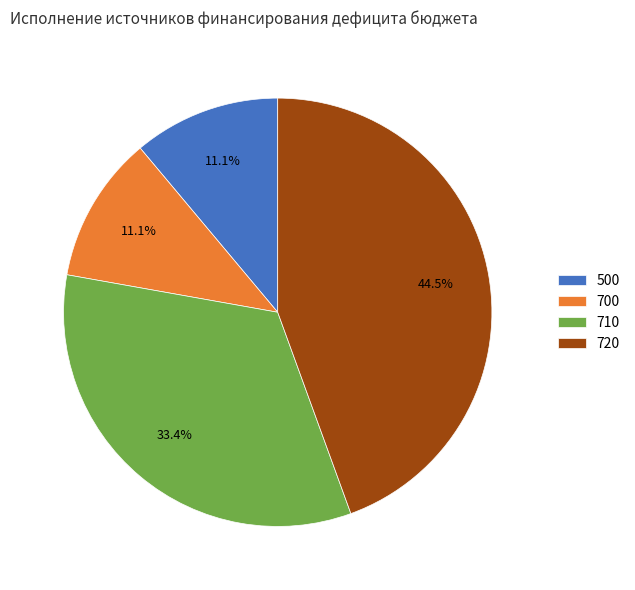

Between 720 and 700, which is larger?

720